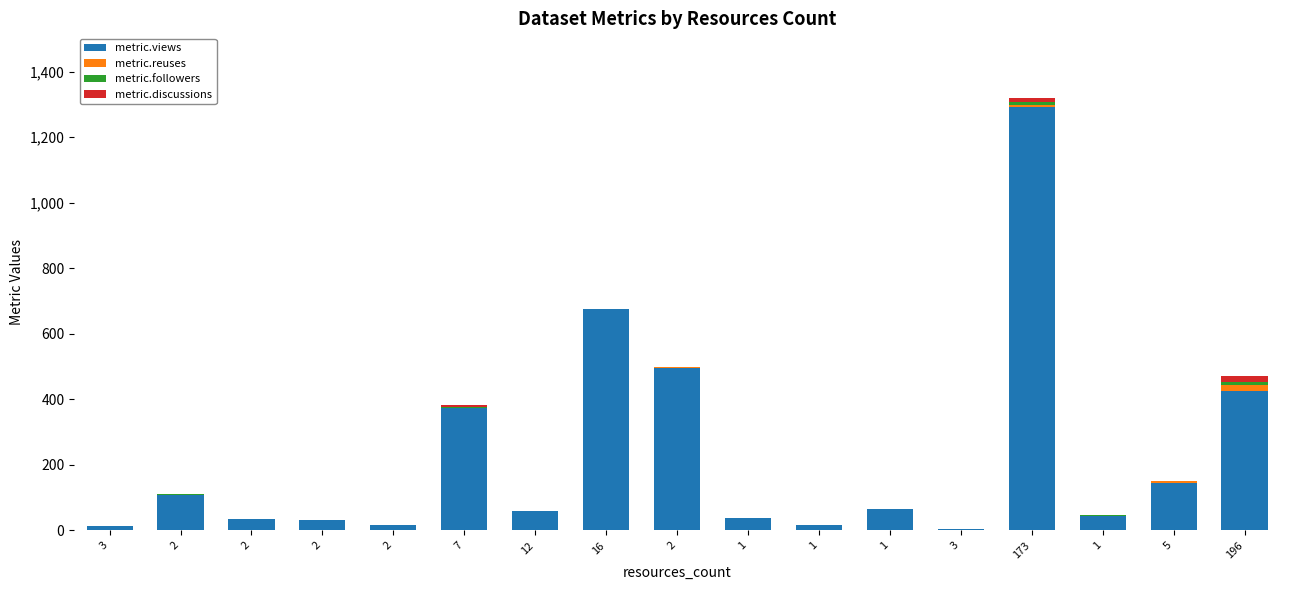

True or false: metric.followers has a value of 0 at 2.

True